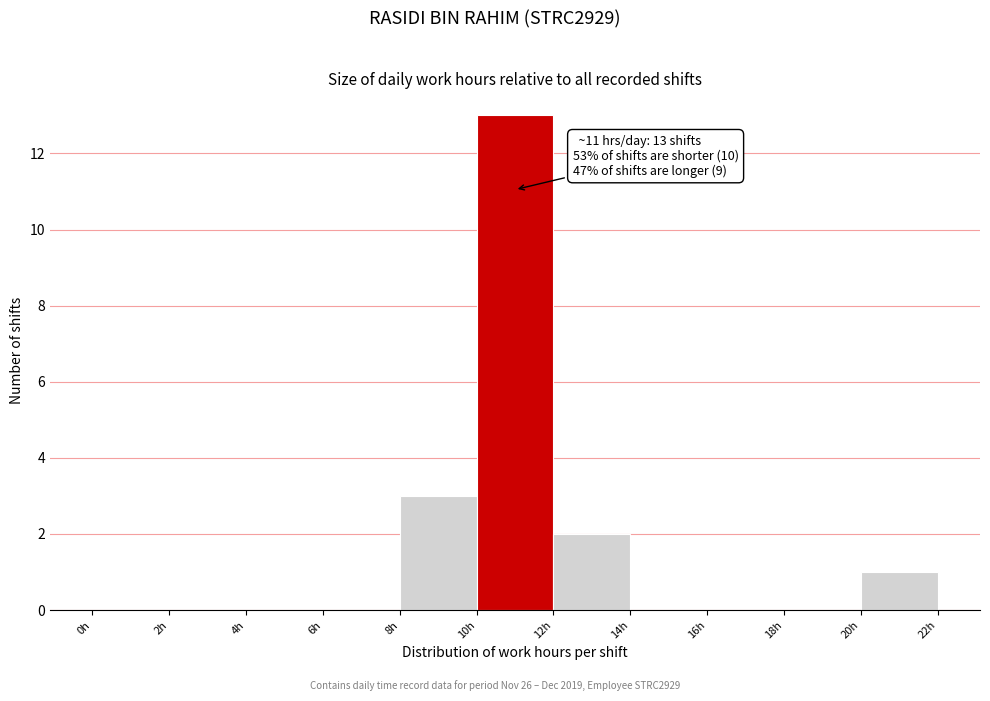

Over which range of the x-axis is the bar tallest?

10 to 12